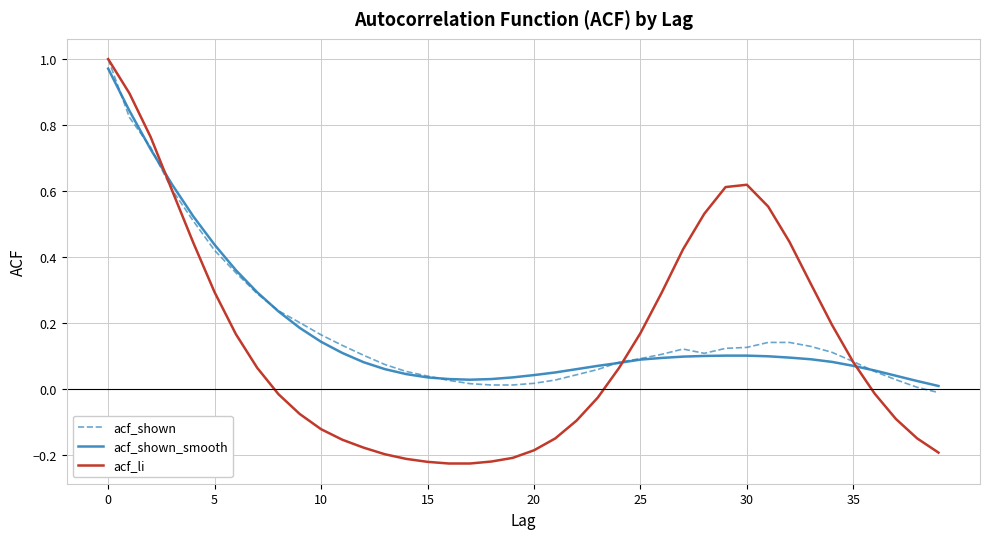

Which series has the largest range (max minus min)?

acf_li